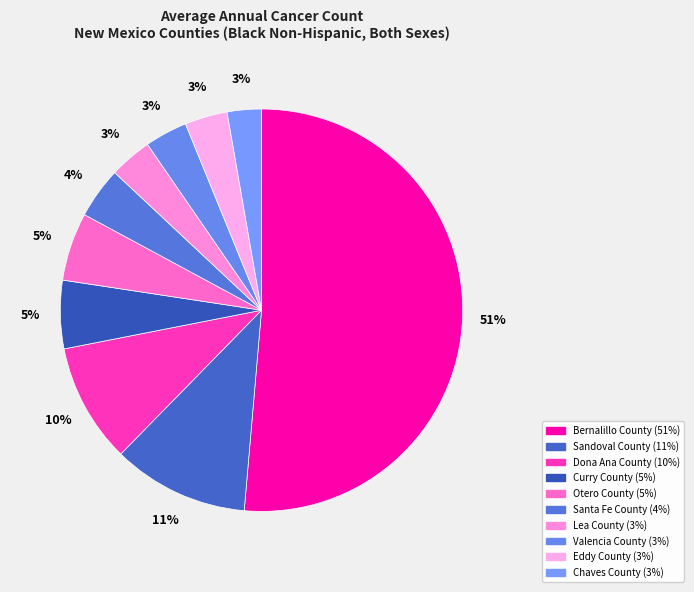

Is there a majority slice in this chart?

Yes